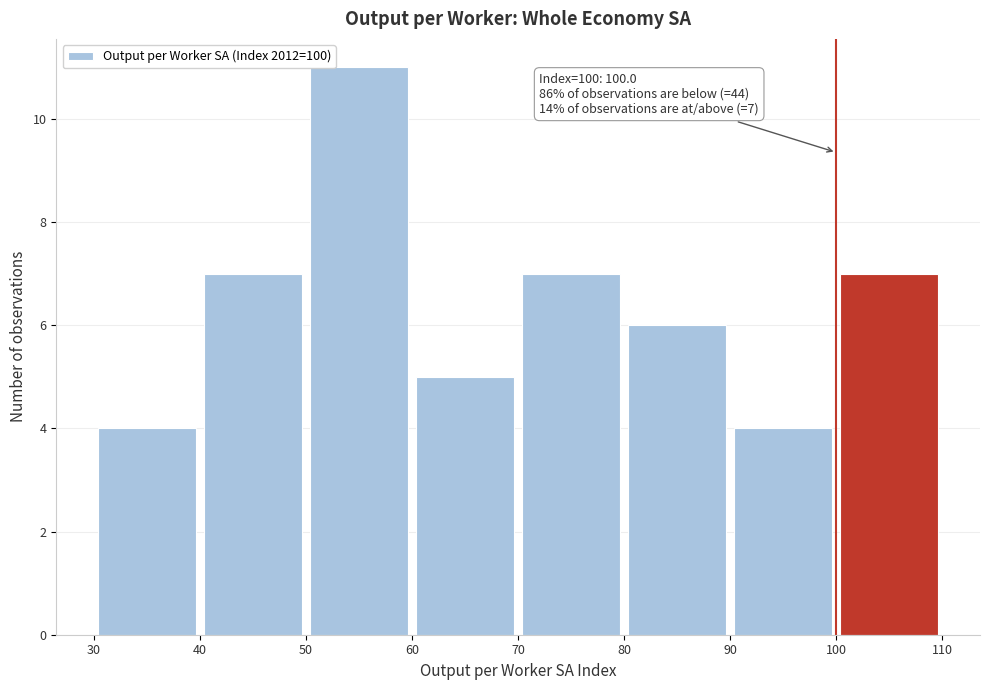

Which range on the x-axis has the tallest bar?

50 to 60